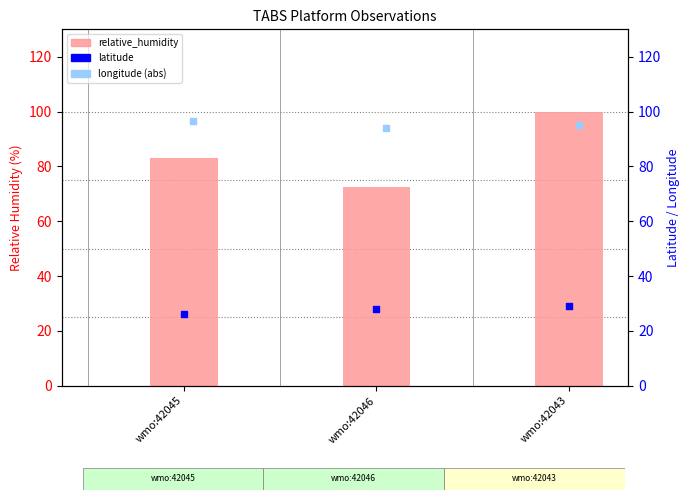

Which series has the largest Y range (max minus min)?

relative_humidity